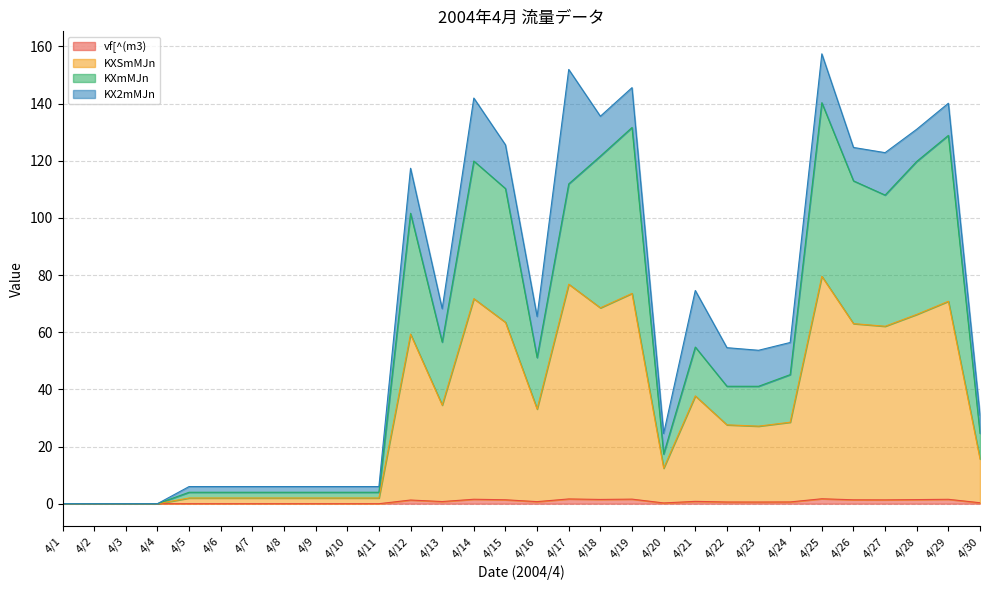

Does the chart display data point markers on the line(s)?

No